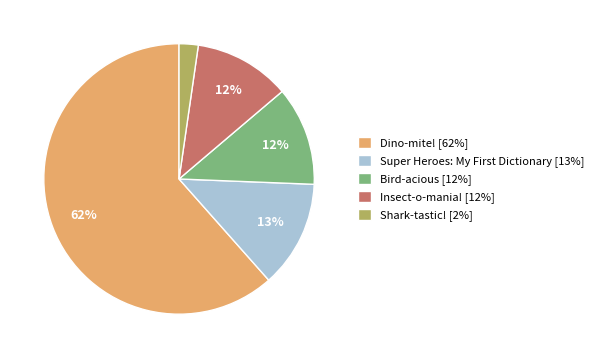

Is the sum of Bird-acious and Insect-o-mania! greater than half?

No